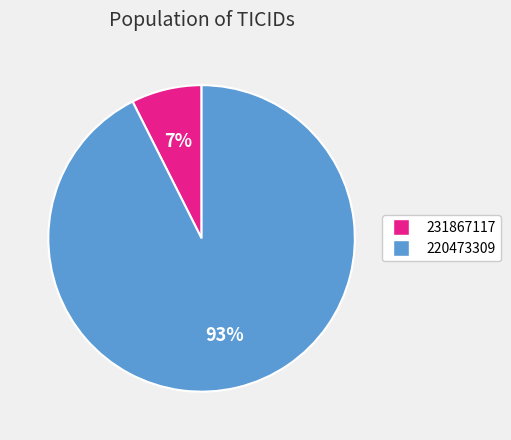

Does 220473309 account for over 50% of the chart?

Yes